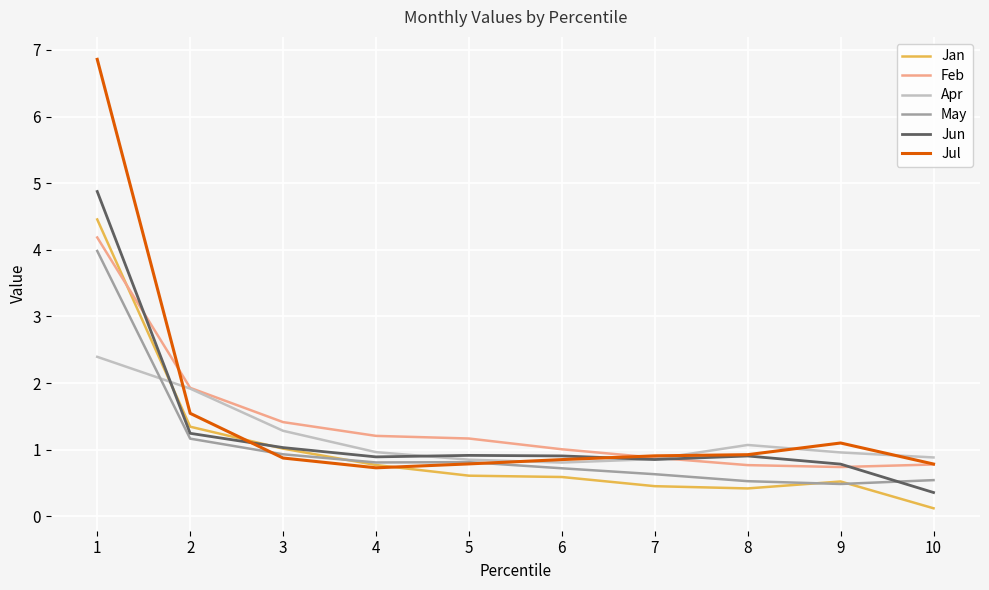

What is the minimum value for Apr?

0.8